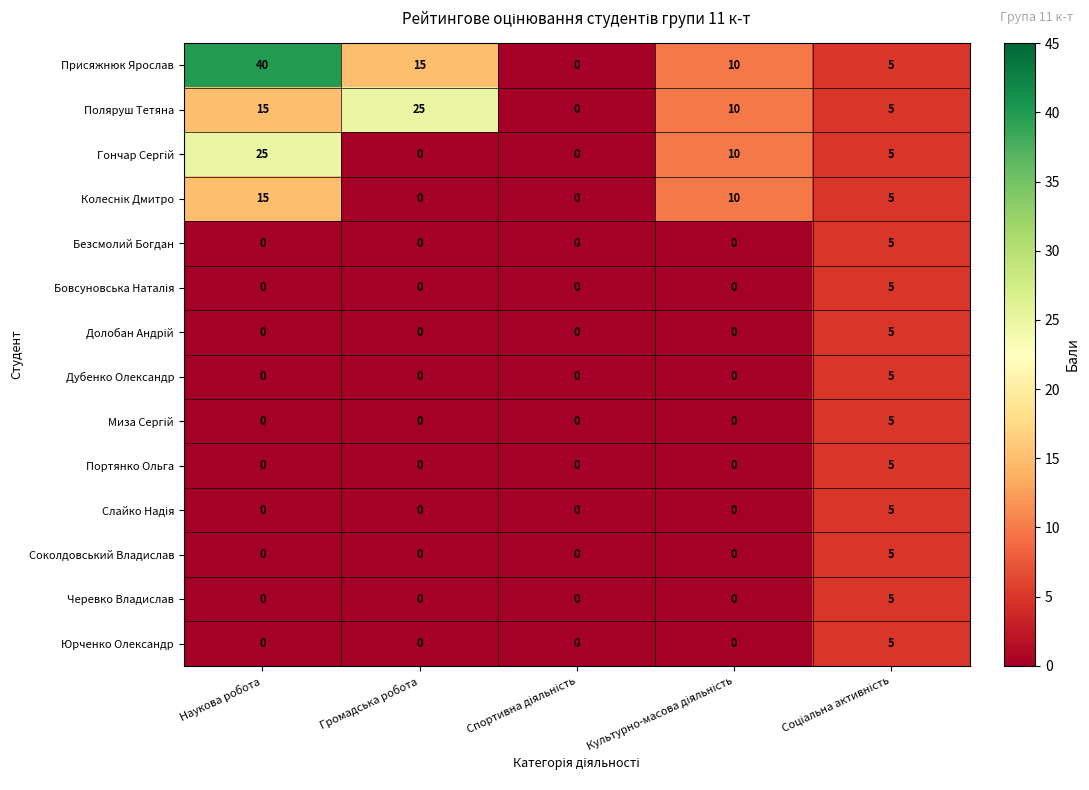

True or false: Юрченко Олександр has a value of 0 at Громадська робота.

True